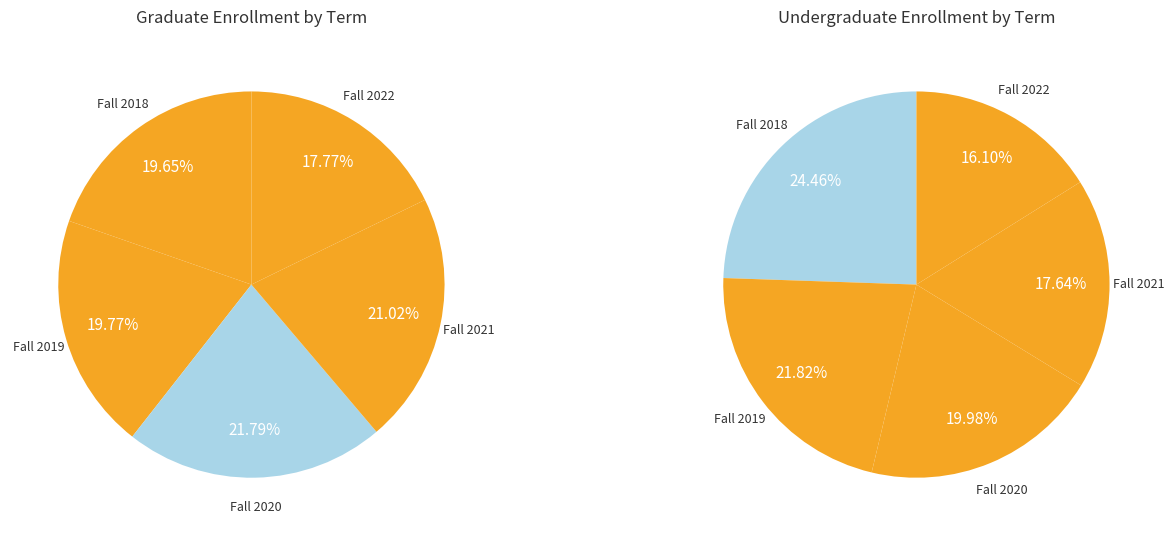

What is the smallest slice in the pie chart?

Fall 2022